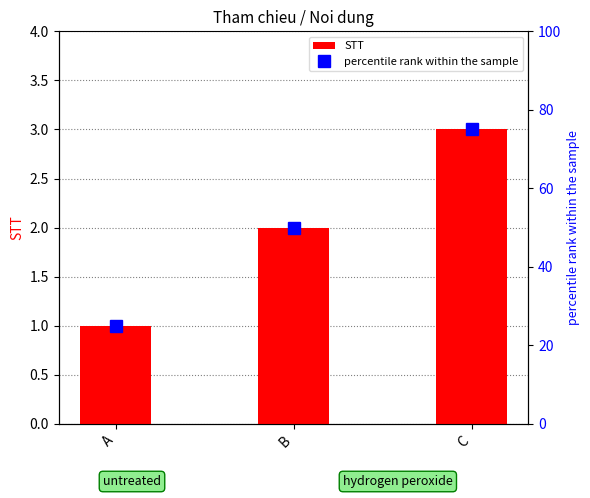

Which has a higher value, B or A?

B